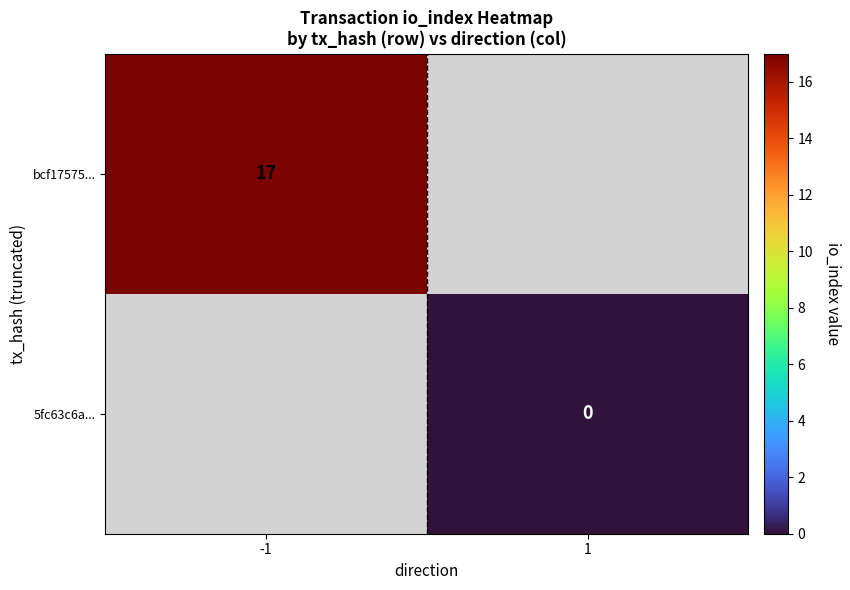

Between -1 and 1, which is larger?

-1